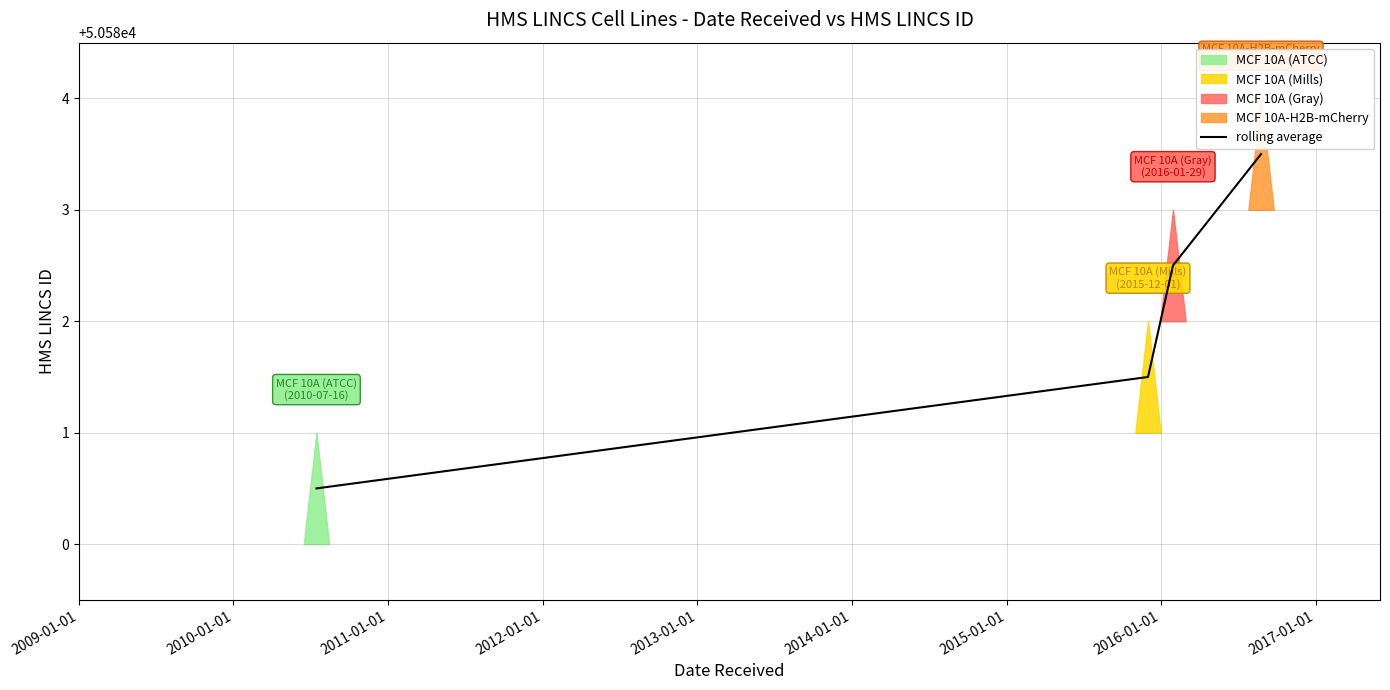

Does the chart display data point markers on the line(s)?

No